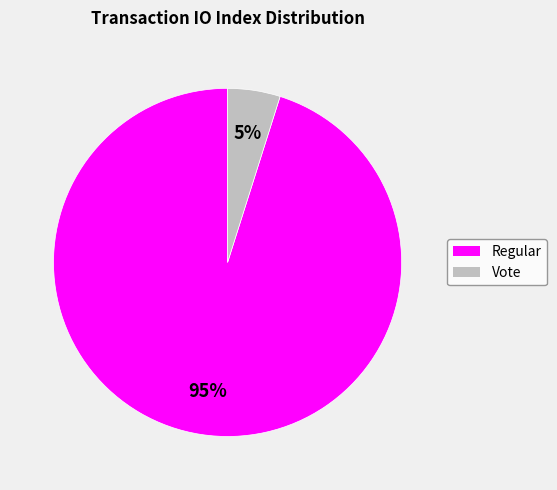

To the nearest percent, what is the average slice percentage?

50%